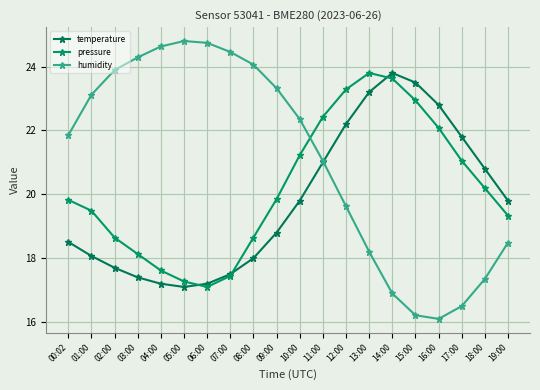

The humidity series shows 23.9 at 02:00. True or false?

True